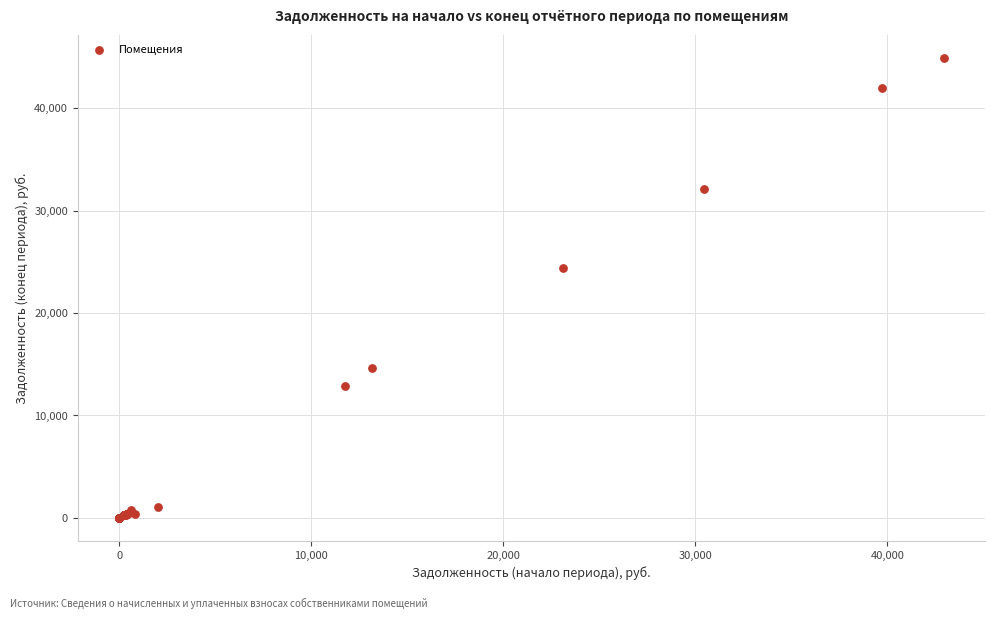

What Y value in the scatter plot is closest to 22450?

24382.3